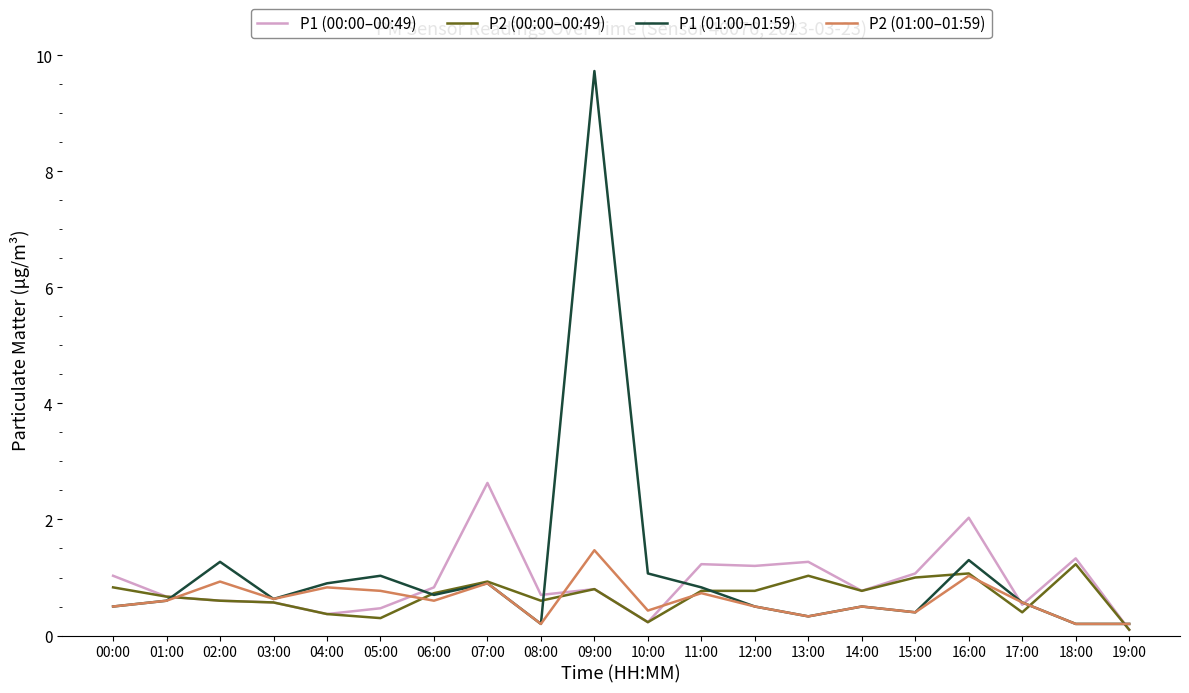

What are all the series names shown in the legend?

P1 (00:00–00:49), P2 (00:00–00:49), P1 (01:00–01:59), P2 (01:00–01:59)